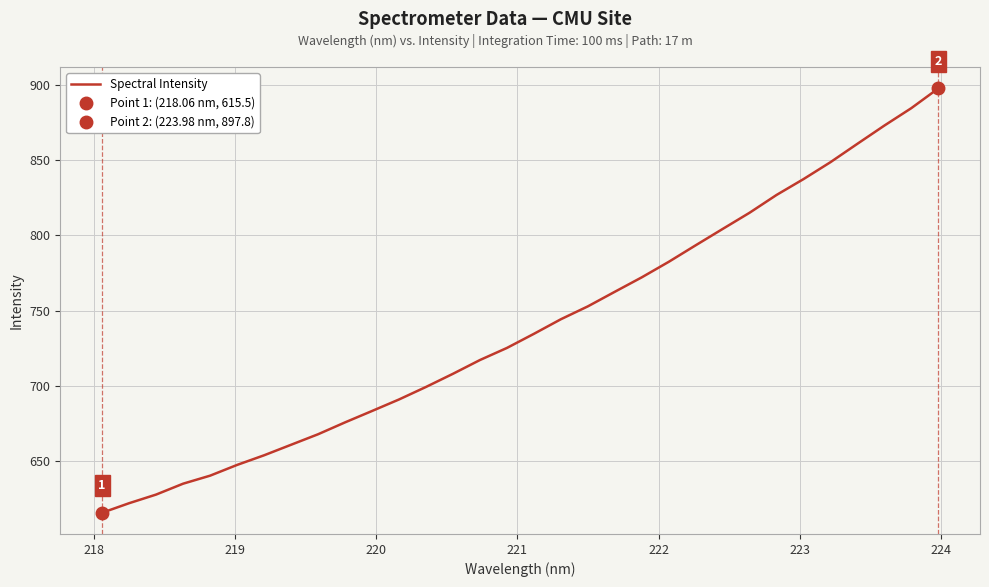

What is the highest value of the Spectral Intensity series?

897.8